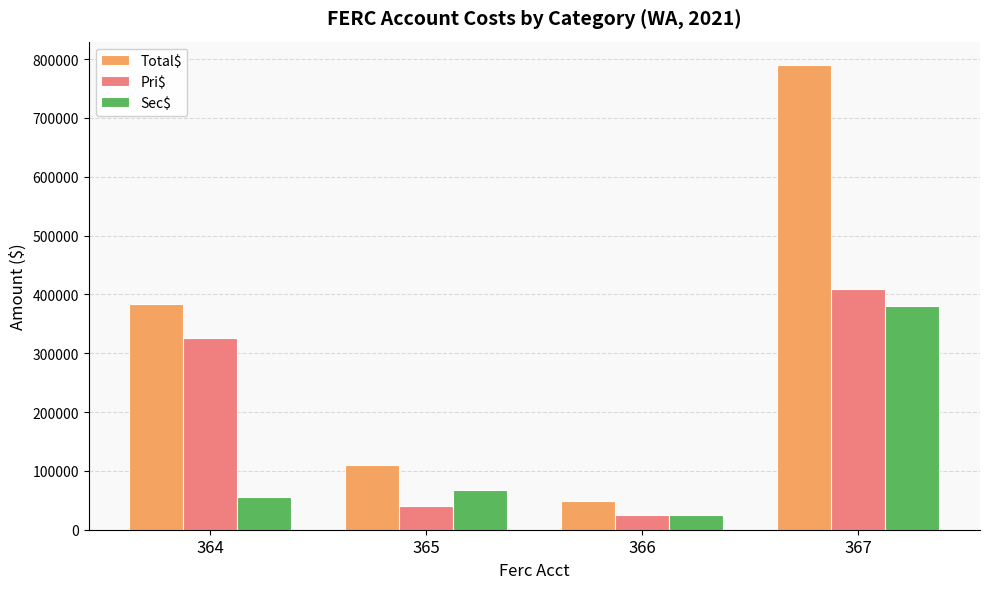

Reading right to left, extract all data points from this chart.

Total$: 790261.0	49424.1	109297.2	382916.0
Pri$: 409811.9	24517.0	39934.8	326742.2
Sec$: 380449.2	24907.1	67812.3	56173.8